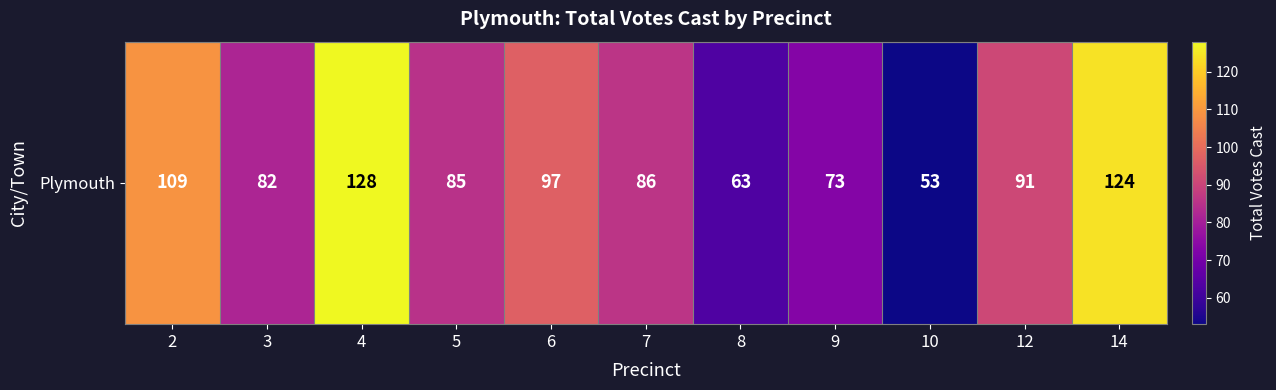

Is it true that the value at 4 is 128?

True